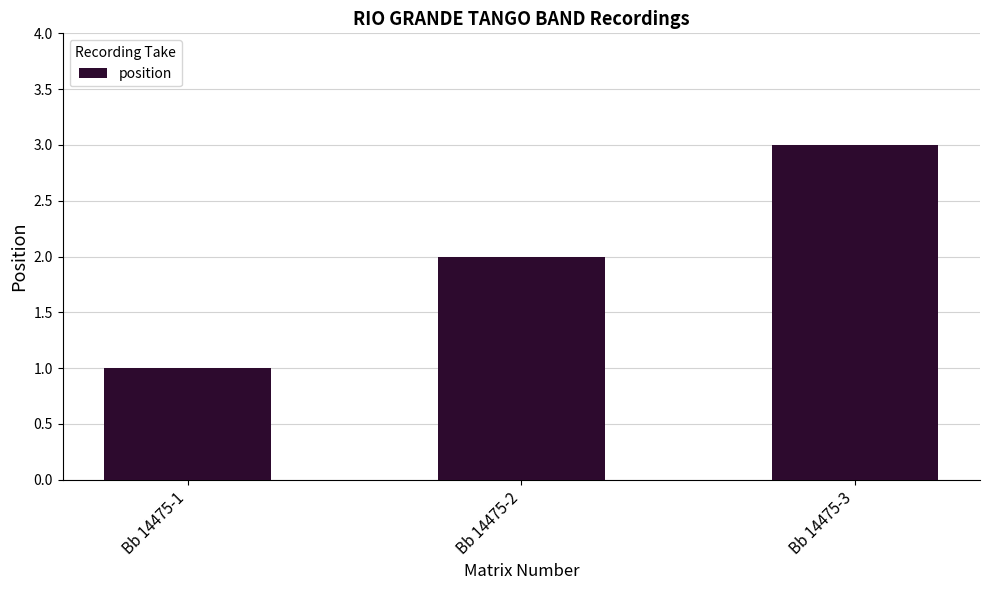

Reading left to right, list all the values displayed in this chart.

Bb 14475-1=1	Bb 14475-2=2	Bb 14475-3=3